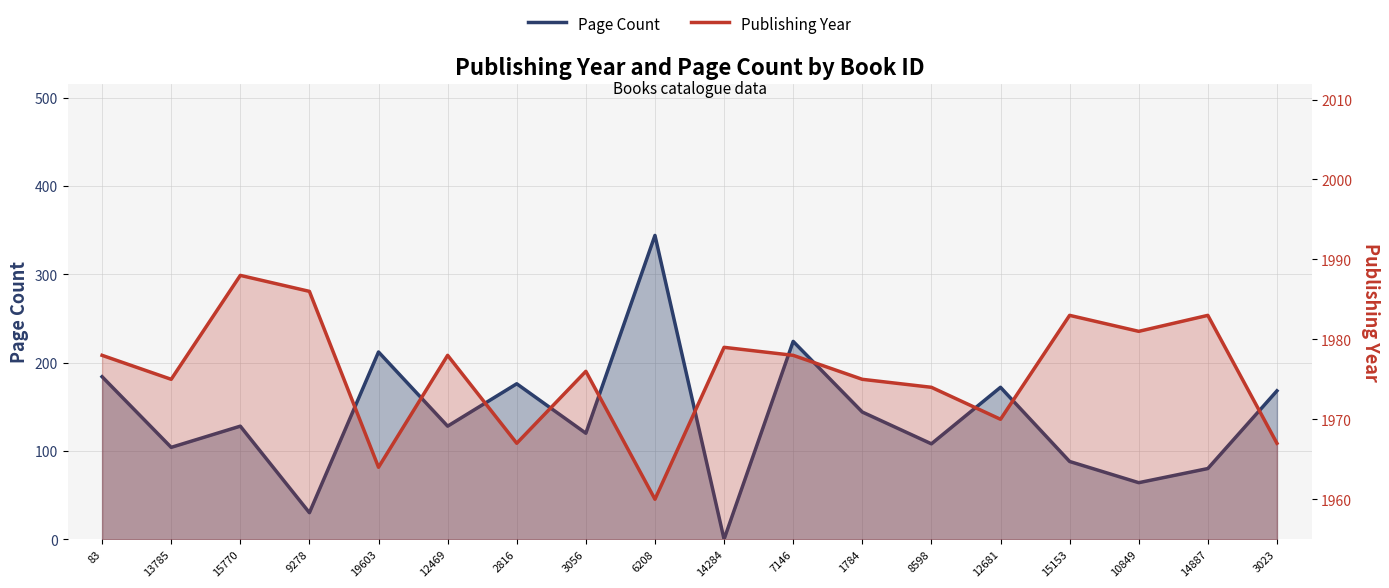

What is the maximum value shown in the chart?

1988